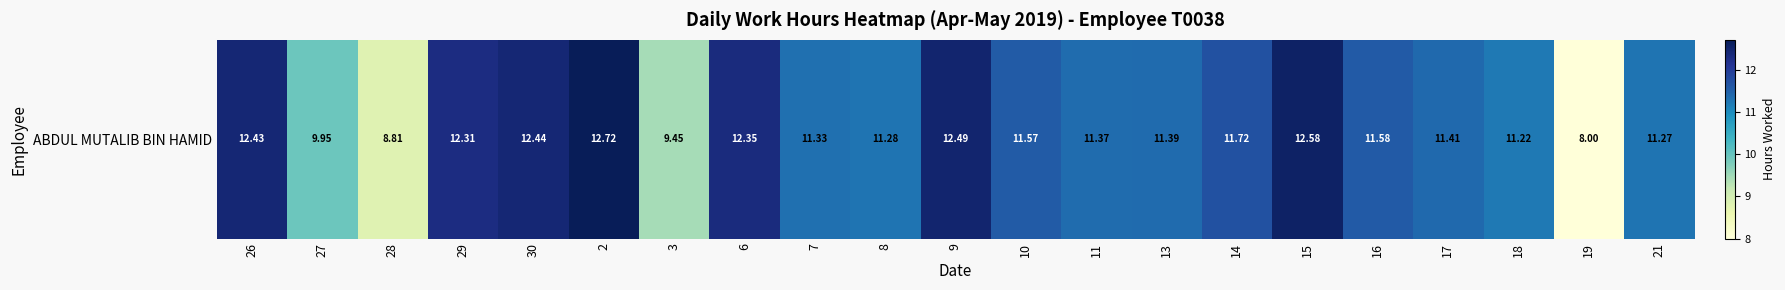

What is the change in value from 6 to 19?

-4.3